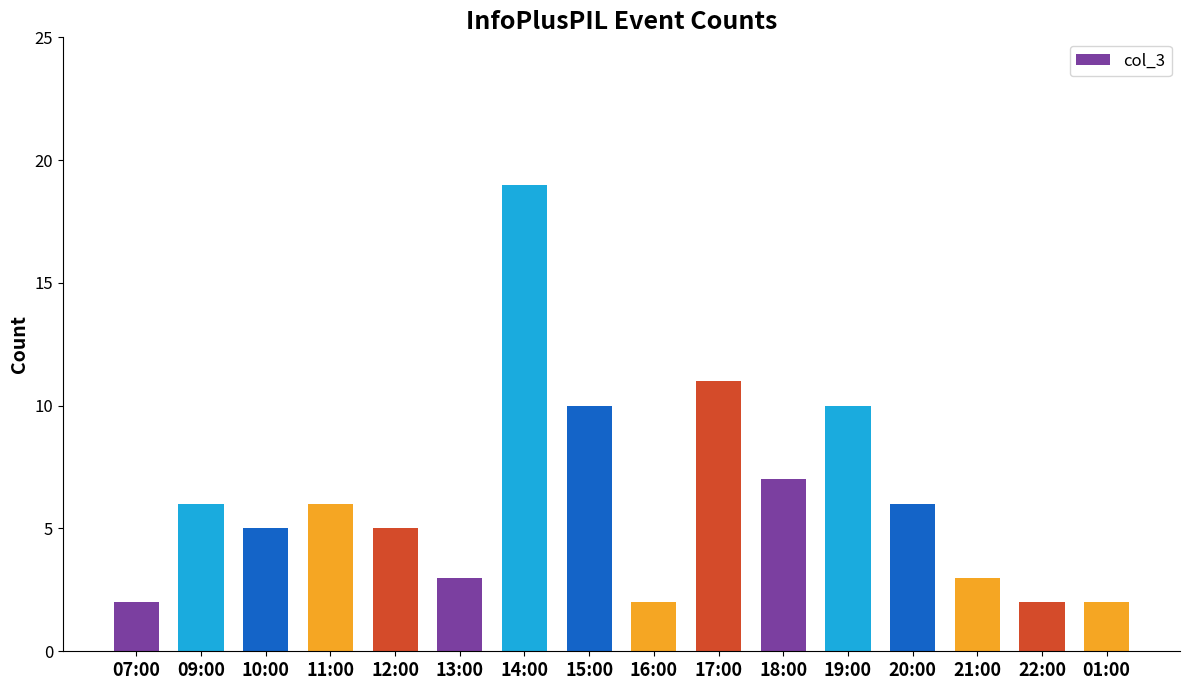

Is it true that the value at 09:00 is 9?

False